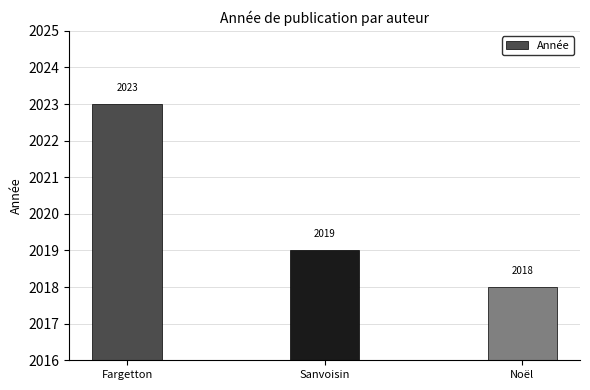

At which label is the value closest to 2020?

Sanvoisin